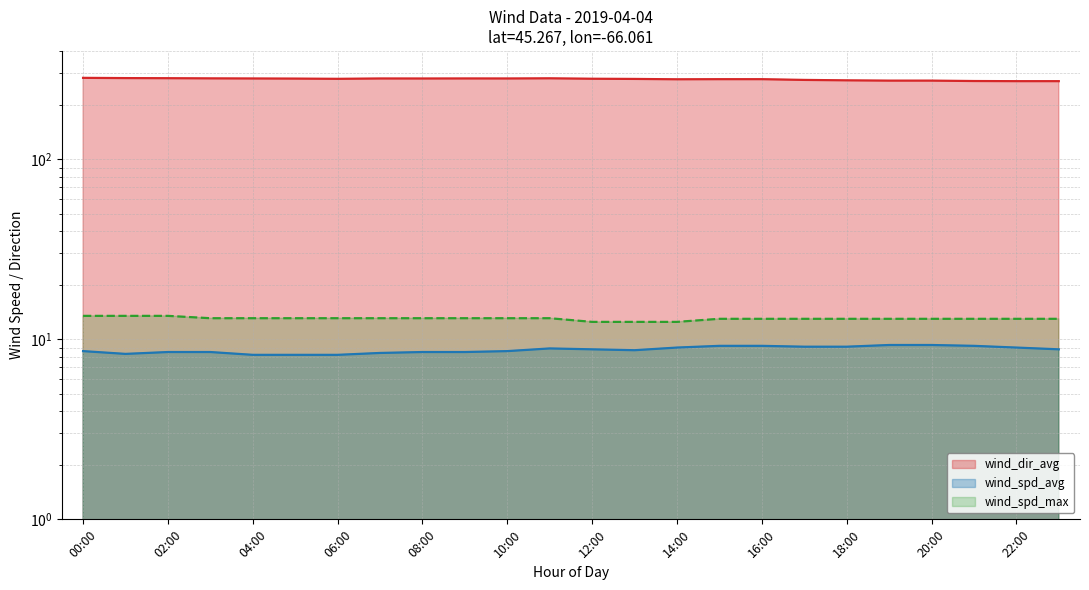

True or false: wind_spd_max and wind_dir_avg cross at least once.

False